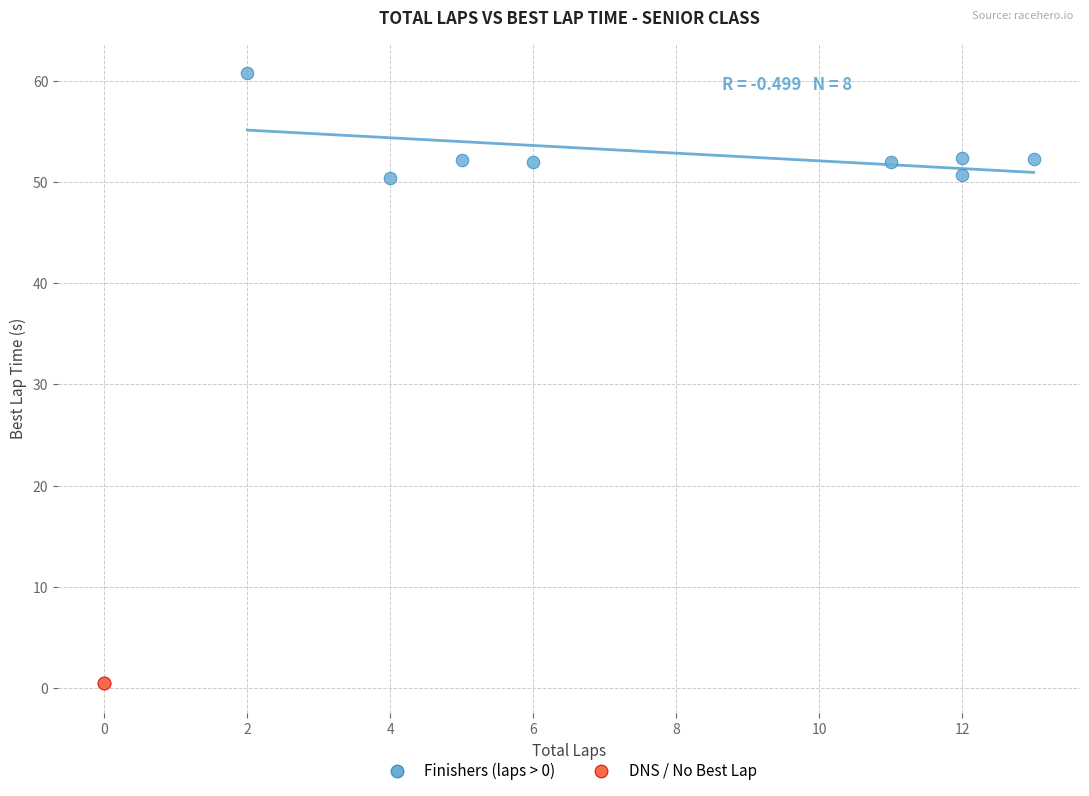

Which series reaches the minimum Y coordinate?

DNS / No Best Lap